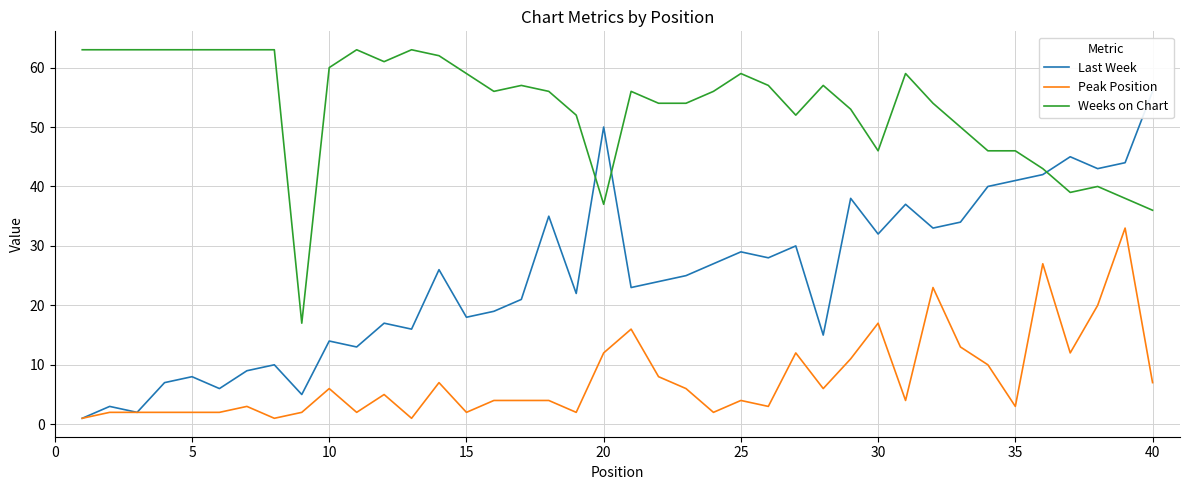

What is the highest value of the Peak Position series?

33